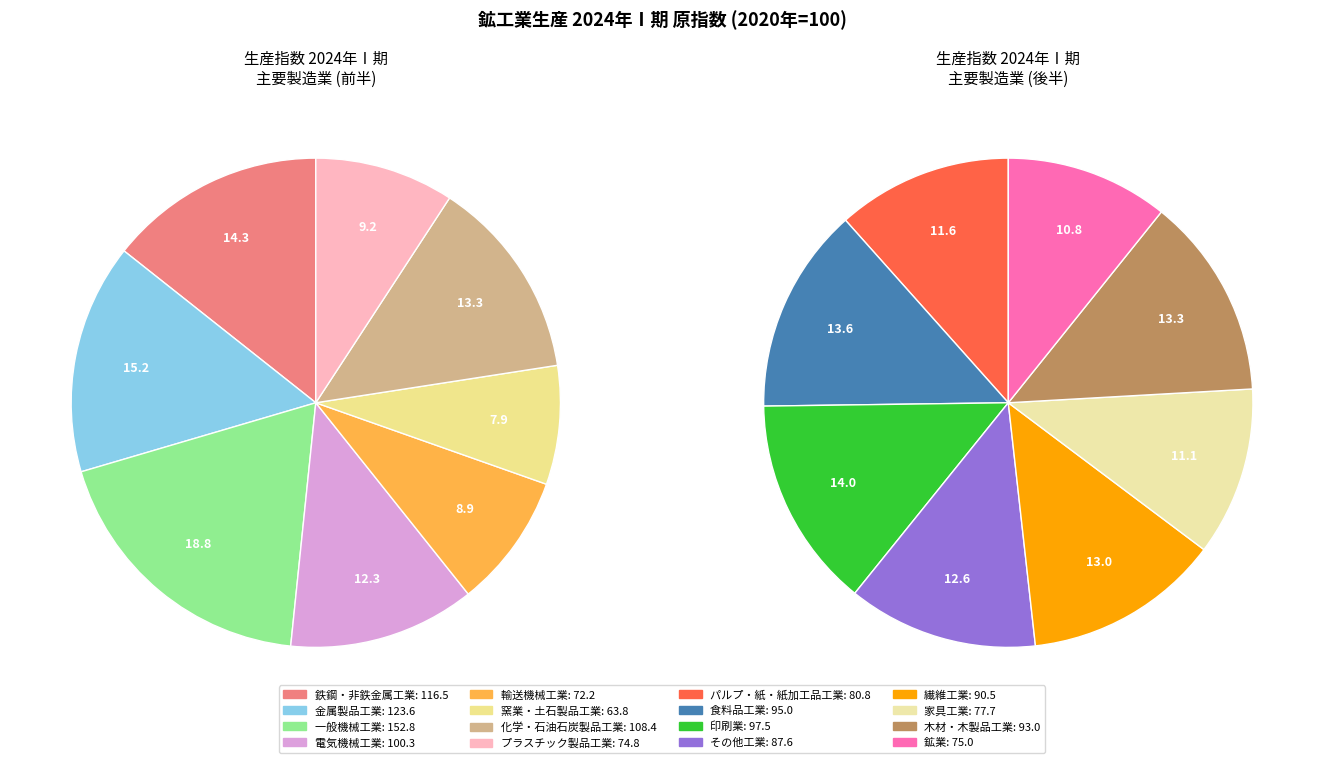

What is the largest slice in the pie chart?

一般機械工業